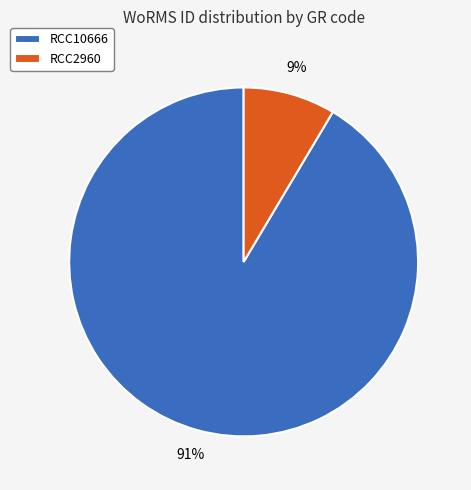

To the nearest percent, what is the average slice percentage?

50%